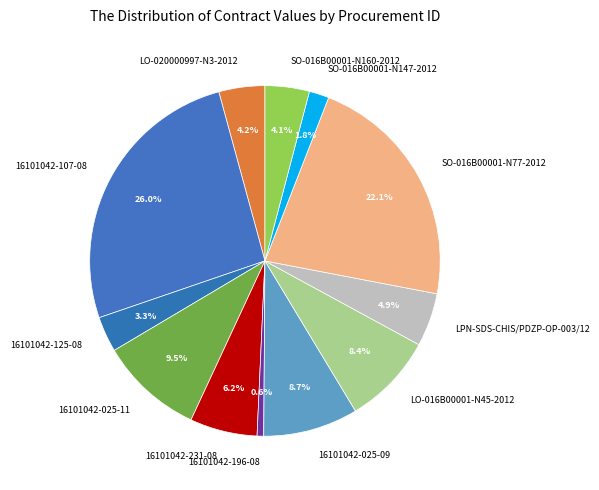

What is the ratio of the value at SO-016B00001-N147-2012 to the value at 16101042-196-08?

3.0